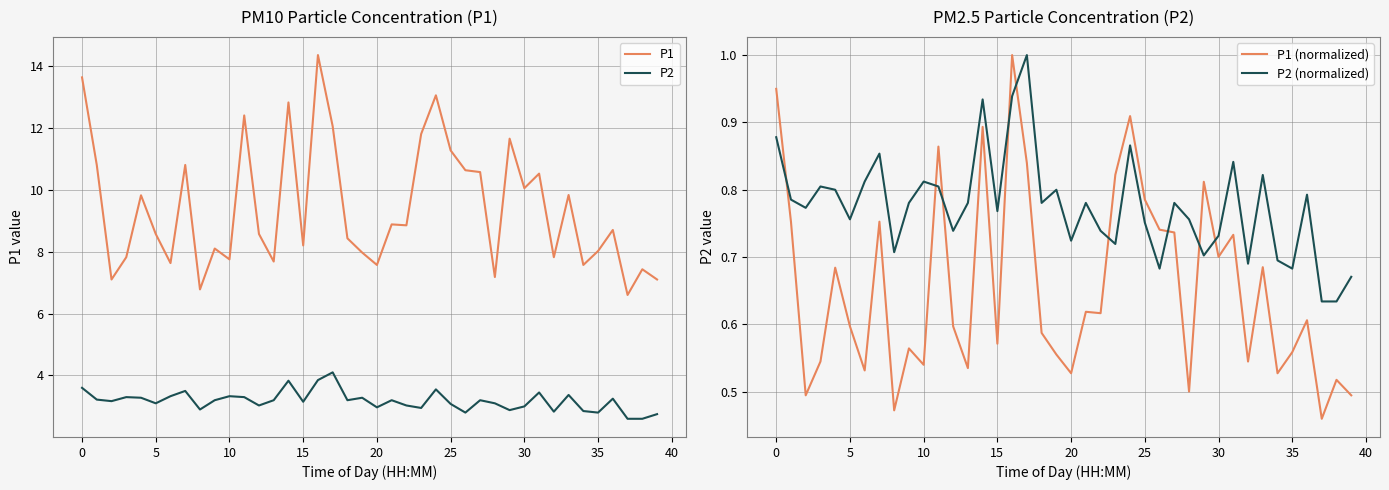

Which series has the widest spread of values?

P1